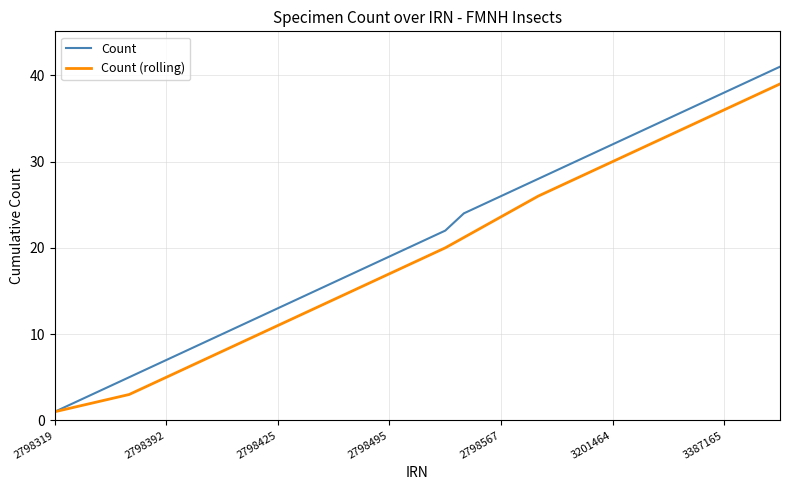

What is the greatest value displayed?

41.0